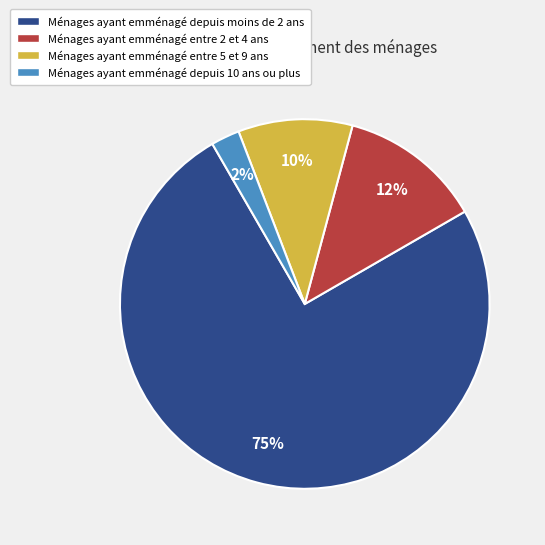

Is there a majority slice in this chart?

Yes